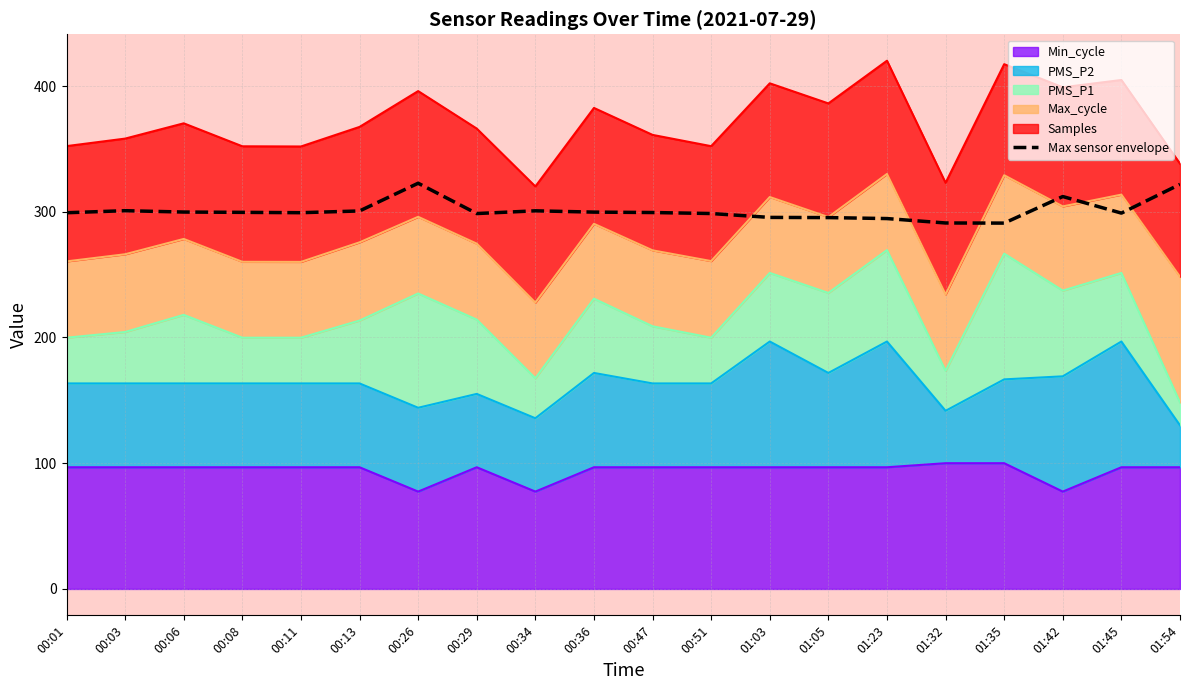

What is the average value?

300.9